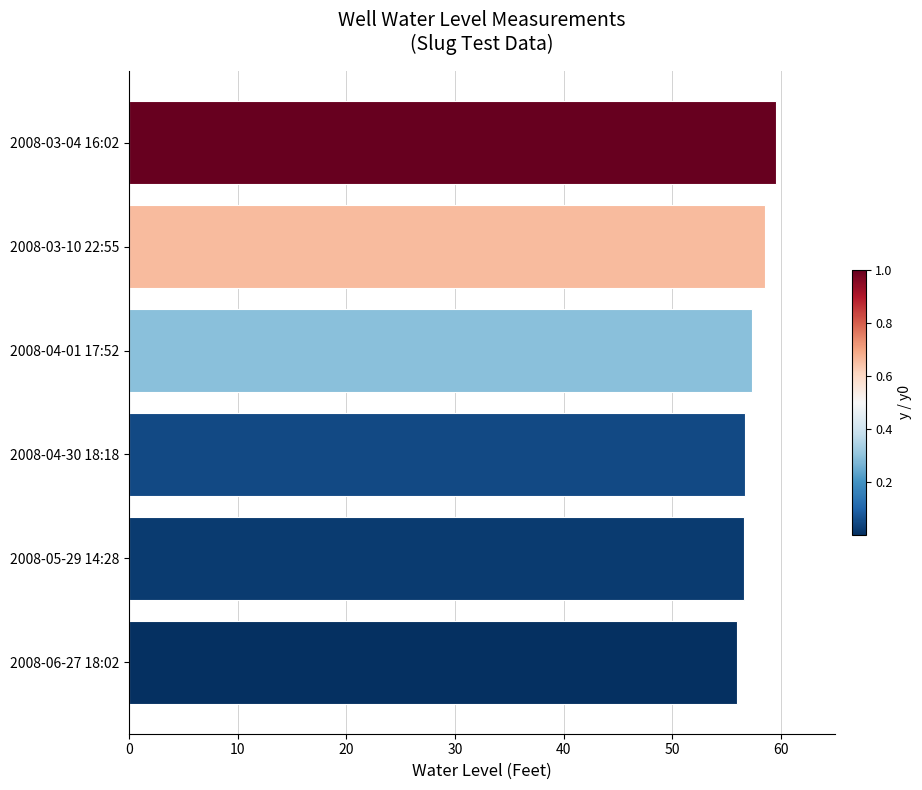

What is the maximum value shown in the chart?

59.5